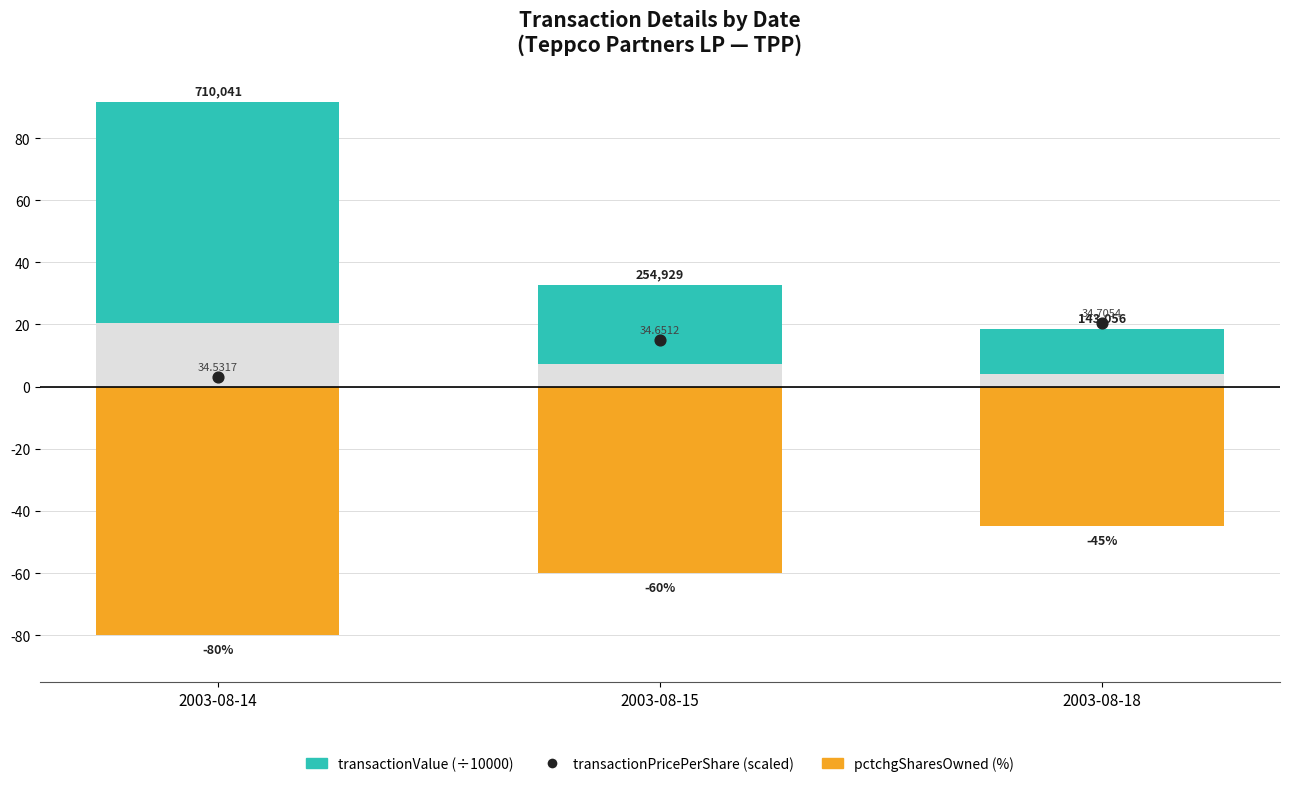

Which series contains the lowest Y value?

pctchgSharesOwned (%)